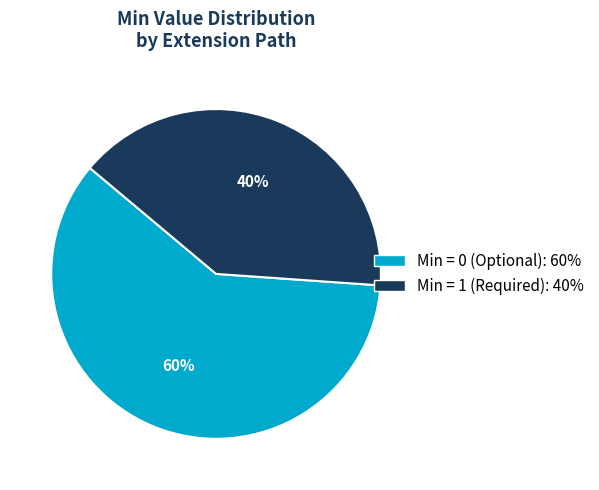

Does any single category account for the majority?

Yes